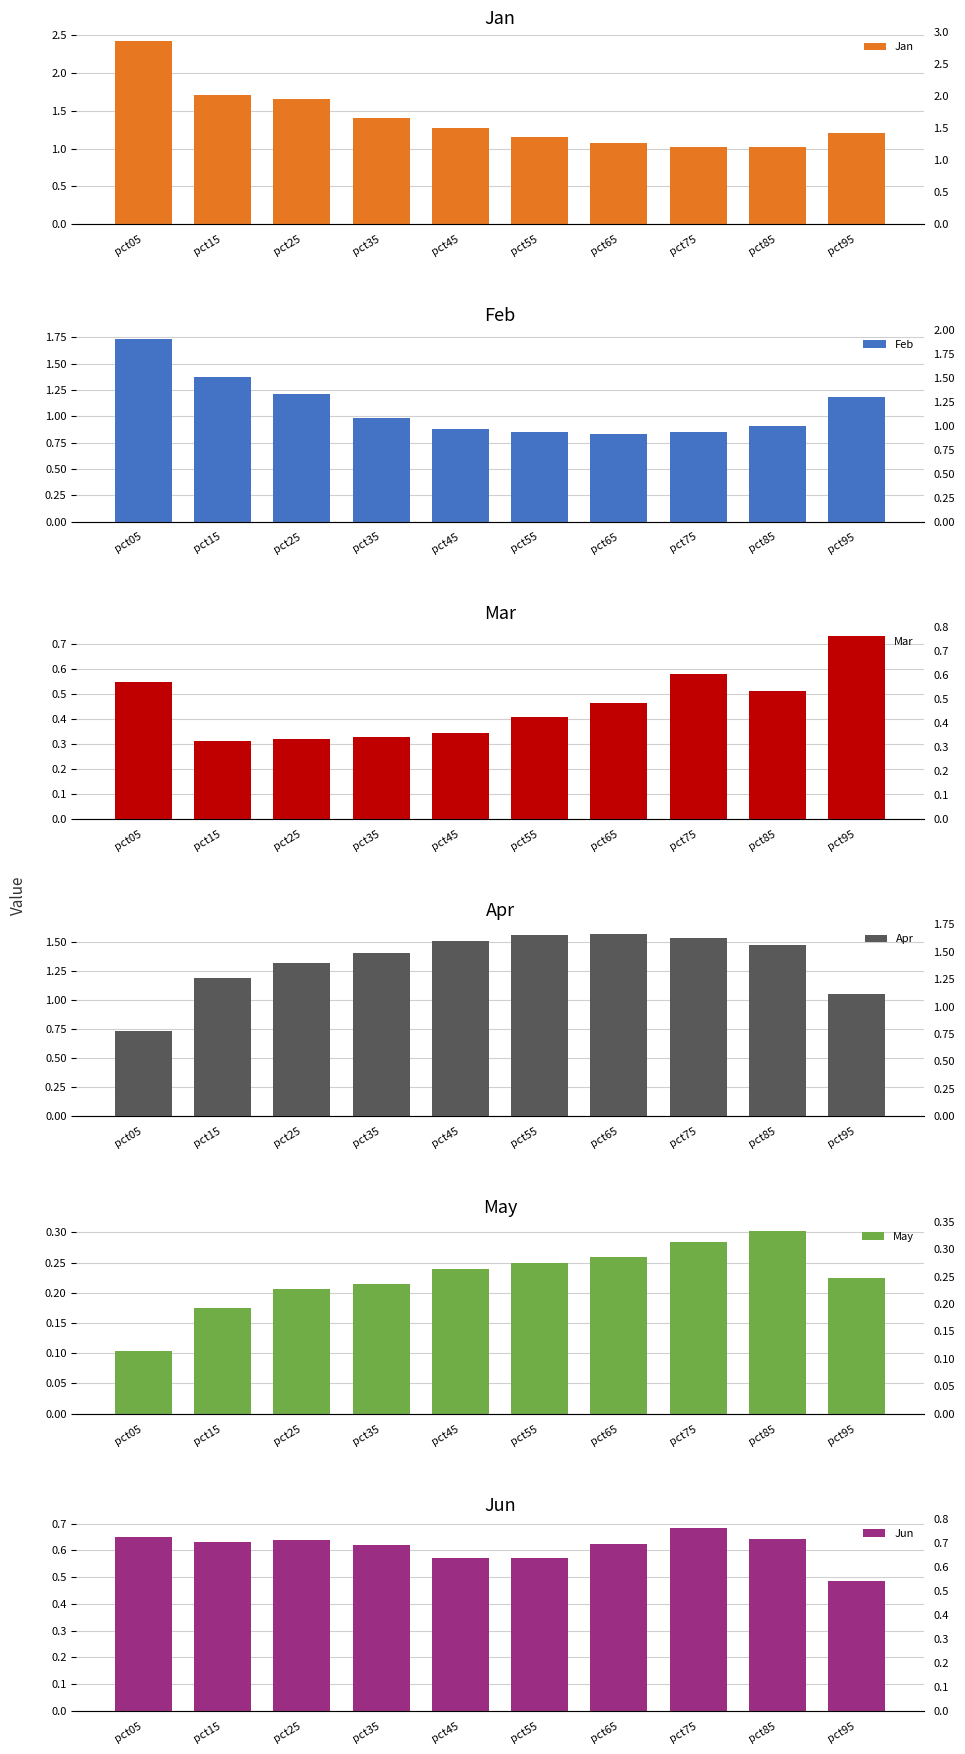

At pct25, list the series in order from smallest to largest.

May, Mar, Jun, Feb, Apr, Jan